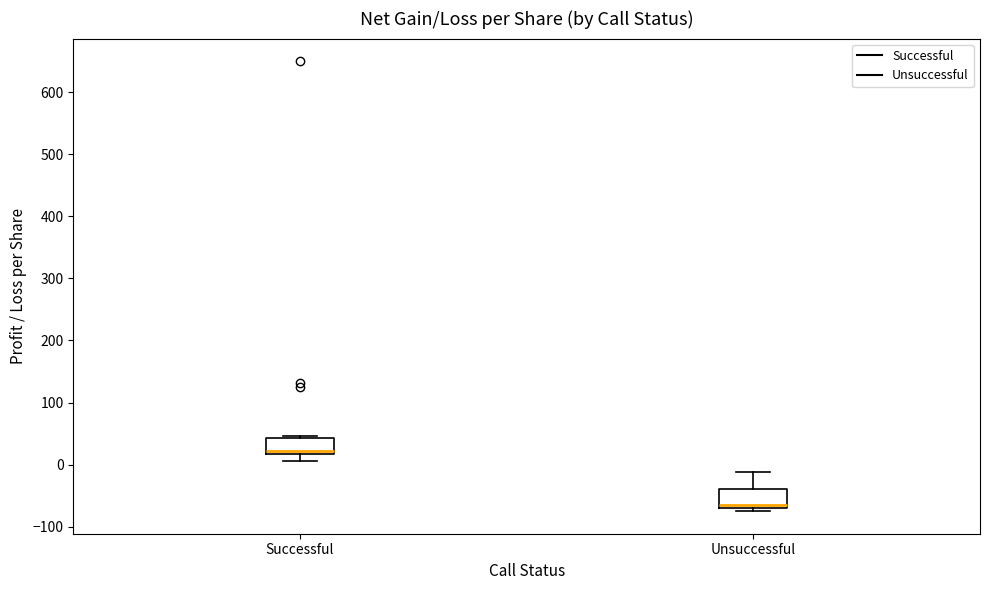

Reading left to right, read every box against the y-axis: the position of its median line, the range the box covers, and the ends of its whiskers. The values are not printed on the chart, so give them approximately, as read against the axis.

Successful: median 20 (just above the box's lower edge), box 20 to 40, whiskers 10 to 50
Unsuccessful: median -60, box -70 to -40, whiskers -70 (just below the box's lower edge) to -10